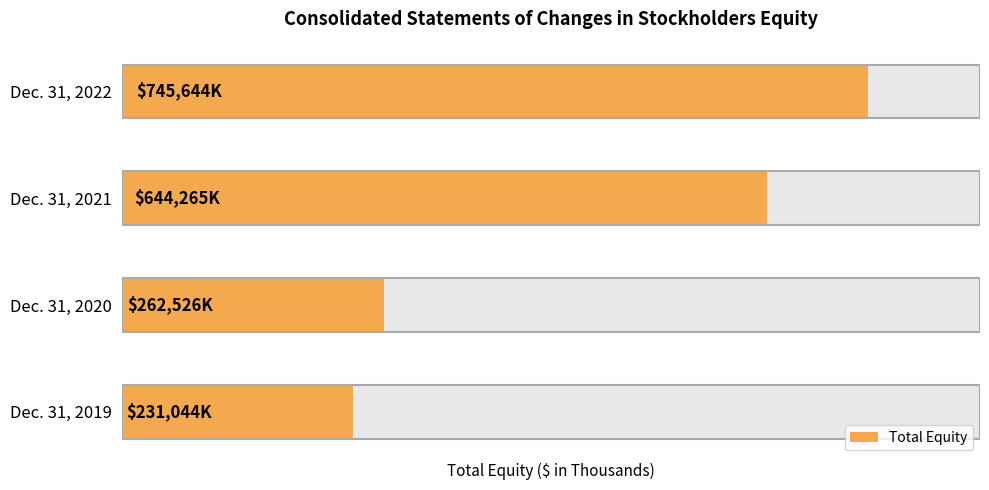

What is the maximum value shown in the chart?

745644